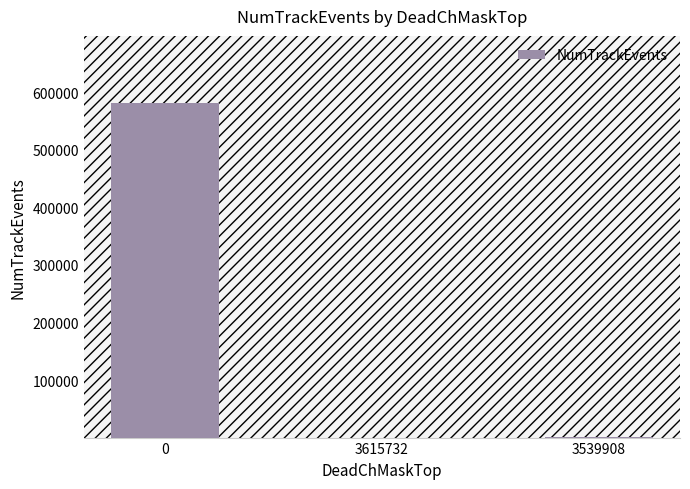

What is the difference between the values at 3615732 and 0?

581602